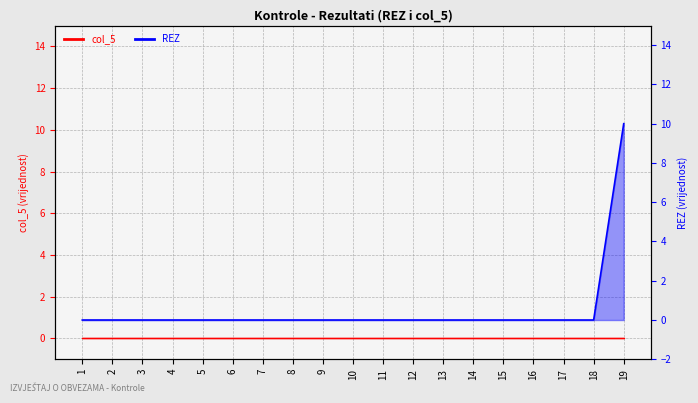

What is the average value?

1